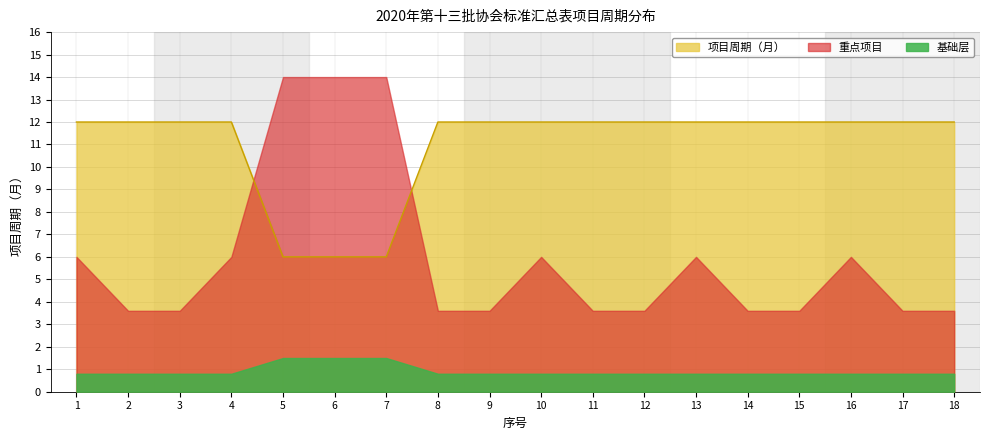

Reading left to right, transcribe all the data shown in this chart.

12	12	12	12	6	6	6	12	12	12	12	12	12	12	12	12	12	12